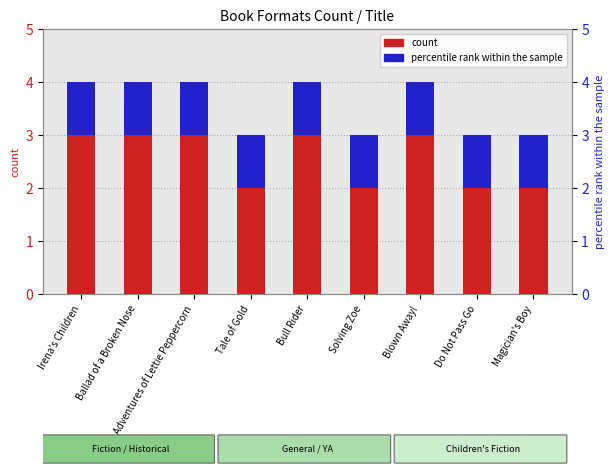

Is it true that count equals 3 at Tale of Gold?

False